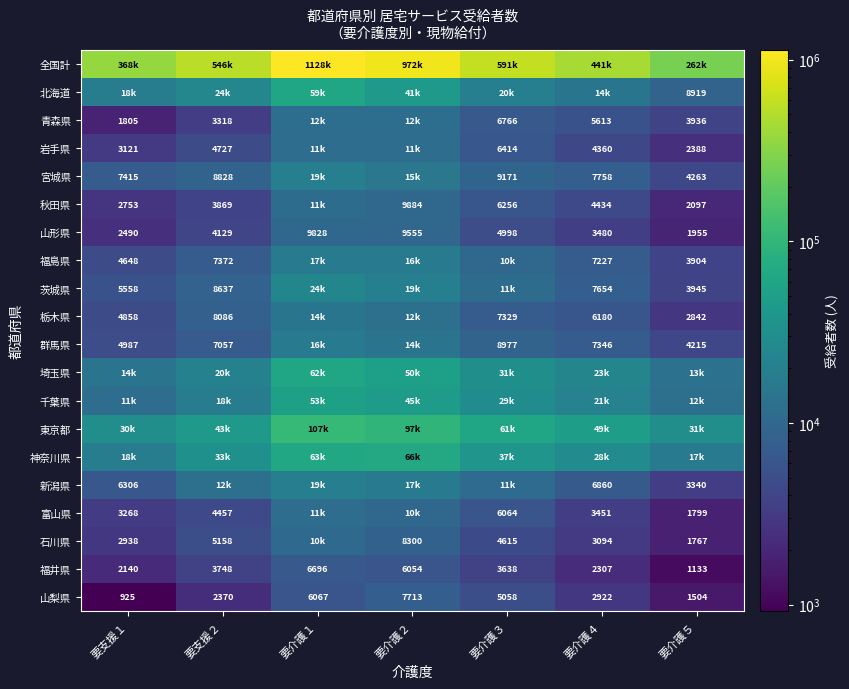

The 宮城県 series shows 7758 at 要介護４. True or false?

True